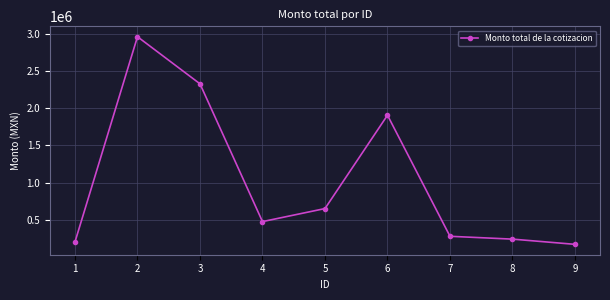

Does the chart have visible grid lines?

Yes